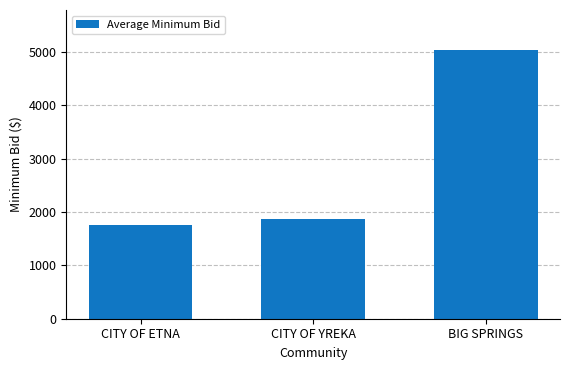

What is the label of the 3rd bar from the right?

CITY OF ETNA